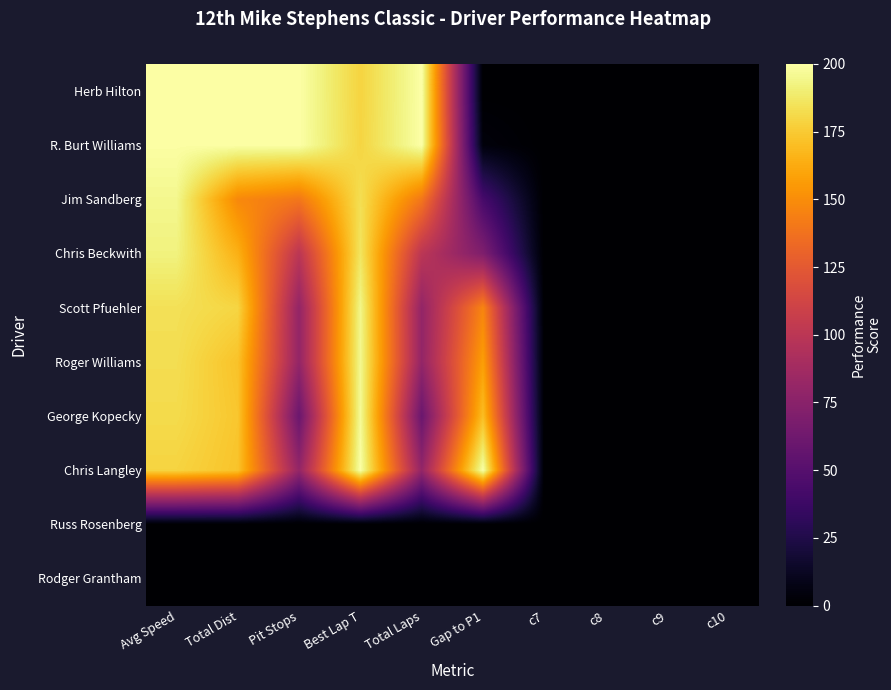

Rank the series by their maximum value, from highest to lowest.

Herb Hilton, R. Burt Williams, Chris Langley, George Kopecky, Roger Williams, Jim Sandberg, Scott Pfuehler, Chris Beckwith, Russ Rosenberg, Rodger Grantham